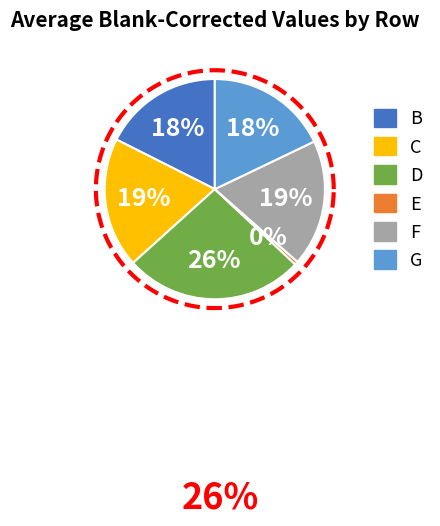

Which slice is the largest?

D